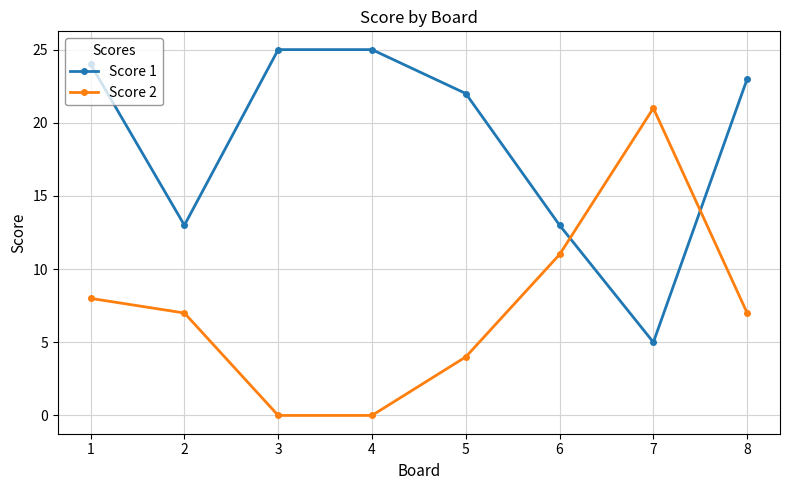

True or false: Score 1 and Score 2 cross at least once.

True